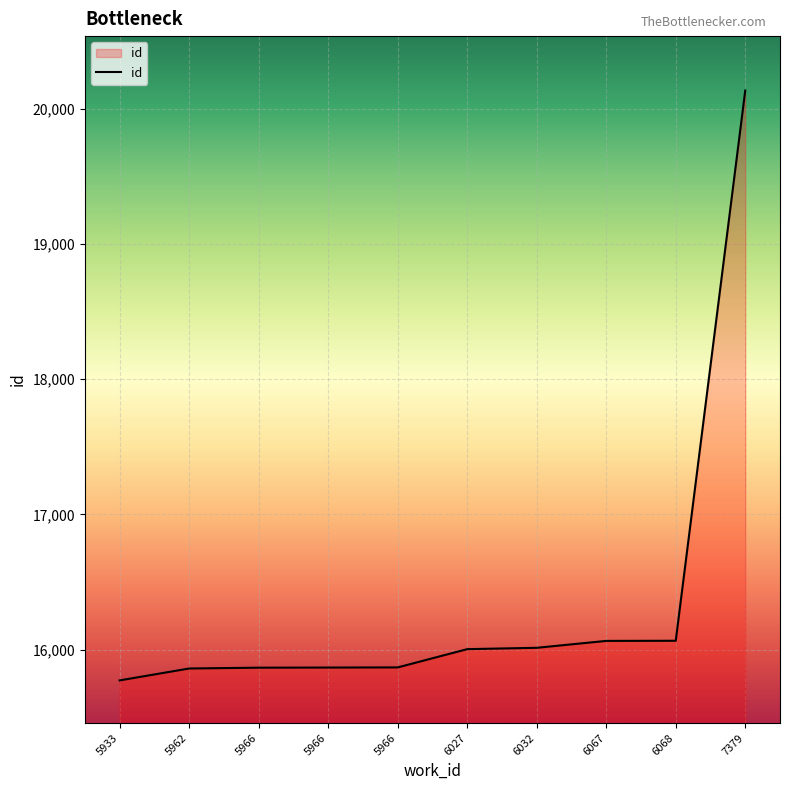

What is the average value?

16352